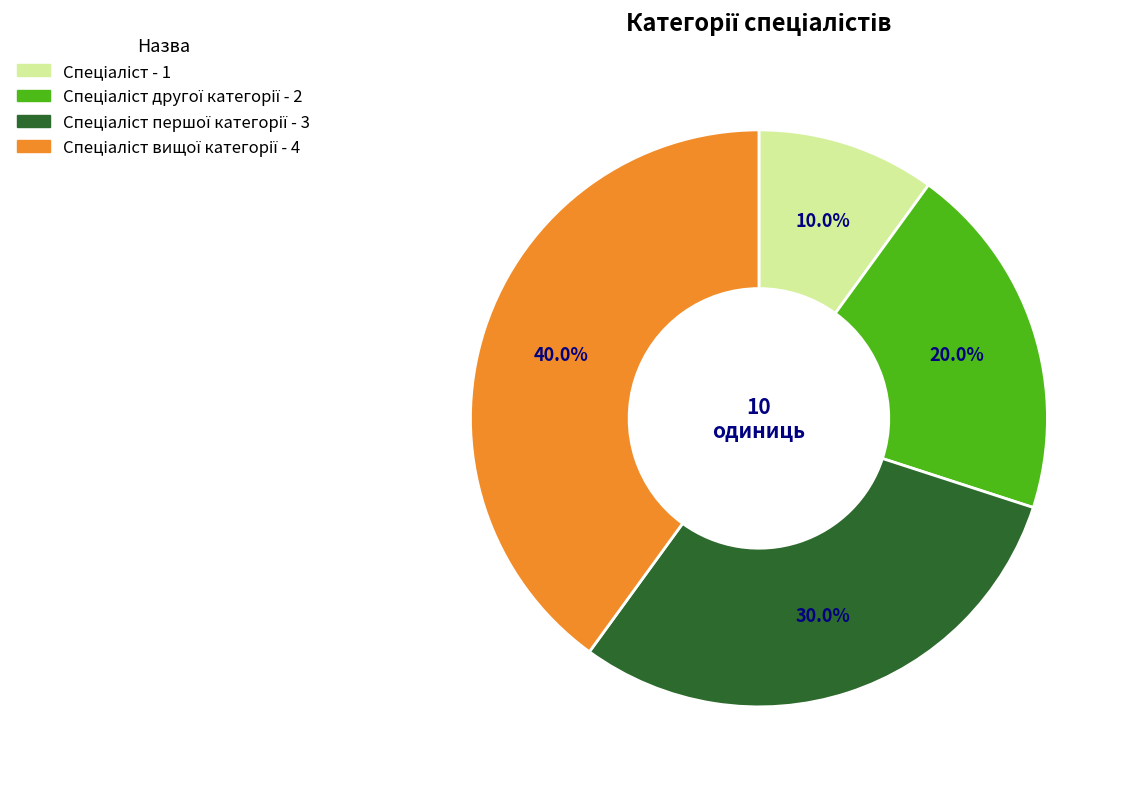

Does any single category account for the majority?

No